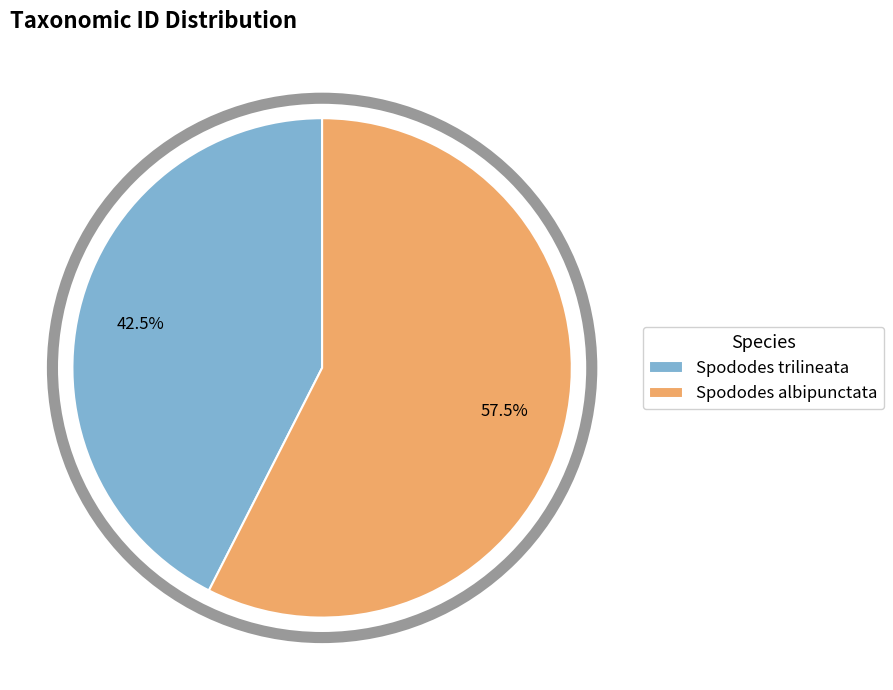

Rank the categories by value from lowest to highest.

Spododes trilineata, Spododes albipunctata